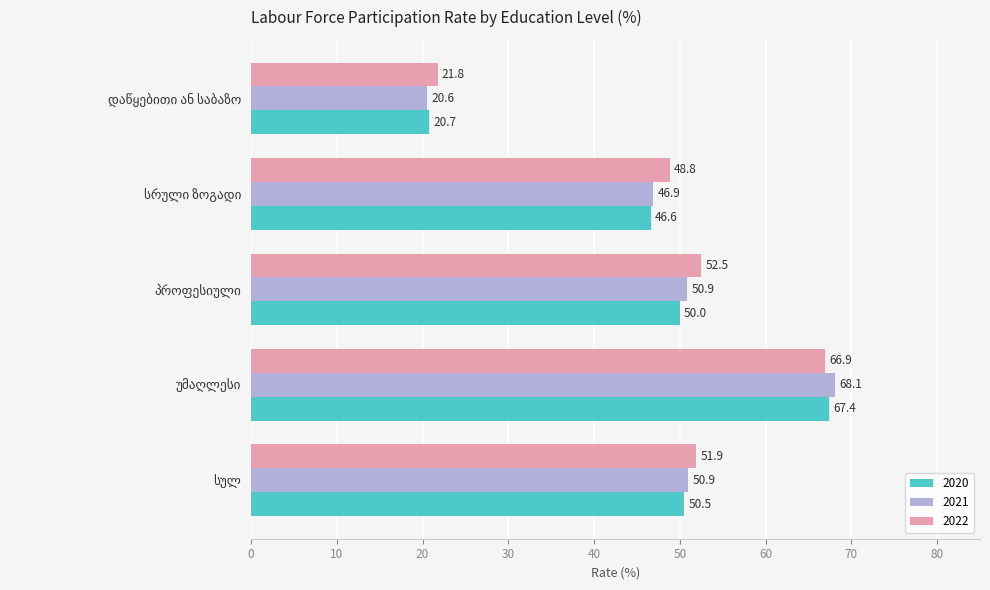

List the series in order of their peak value, lowest first.

2022, 2020, 2021